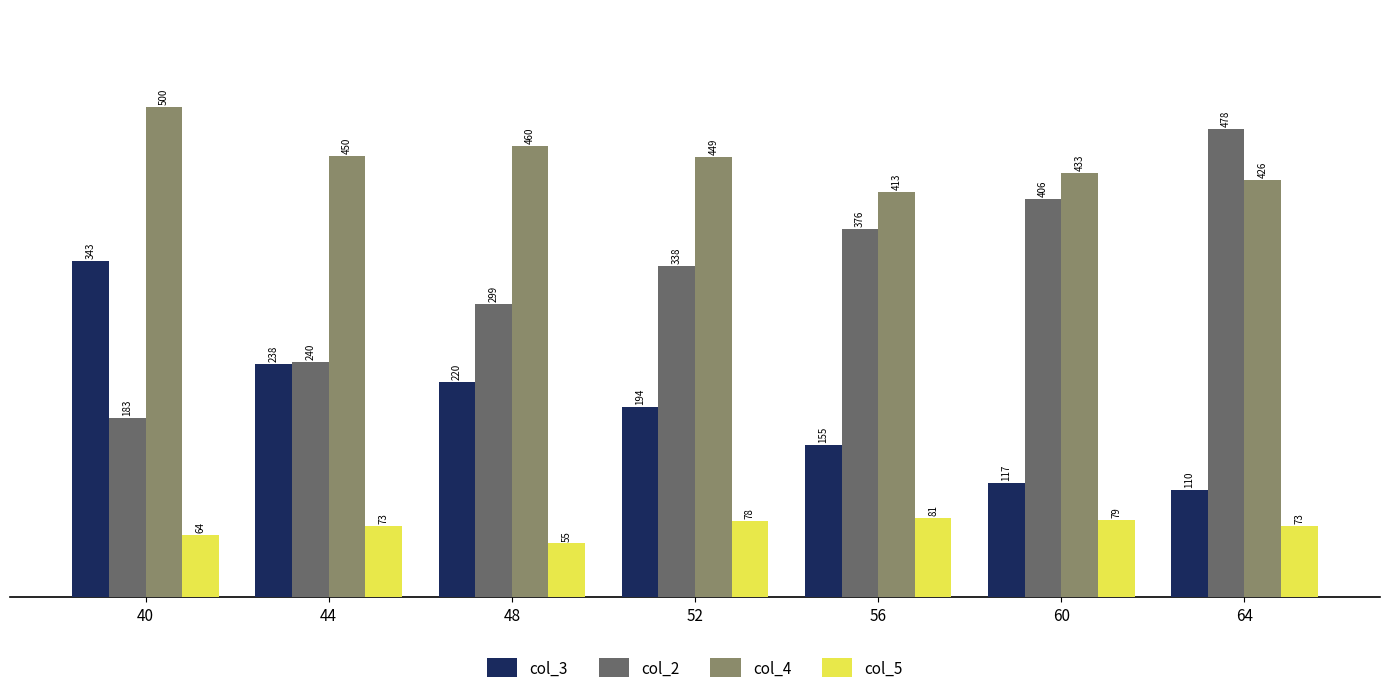

Rank the series by their average value, from lowest to highest.

col_5, col_3, col_2, col_4